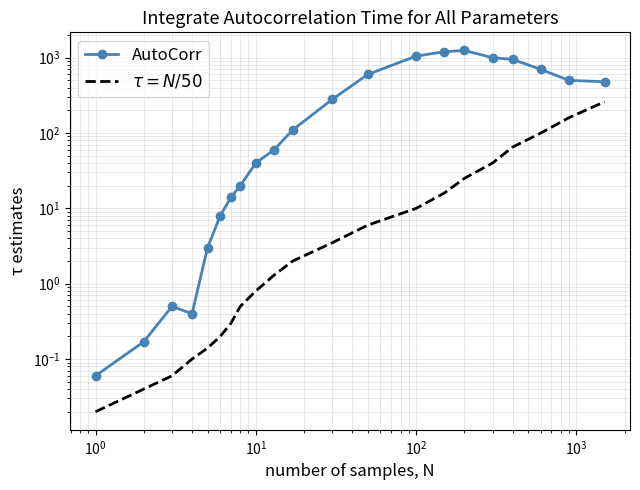

What is the greatest value displayed?

1250.0